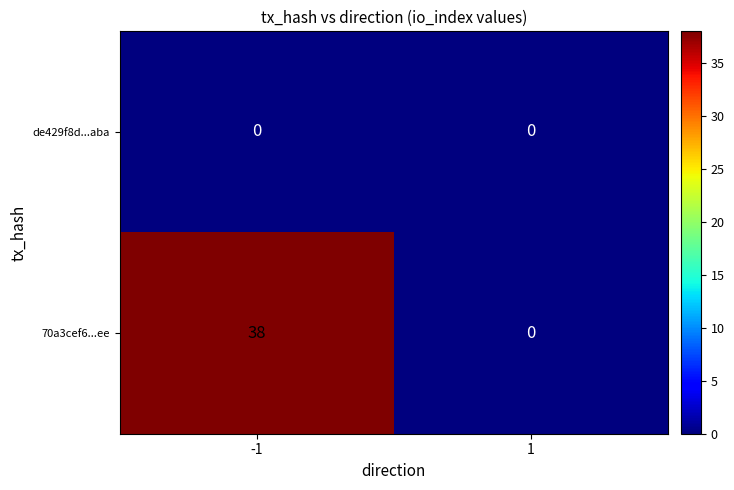

Is it true that 70a3cef6...ee equals 0 at 1?

True